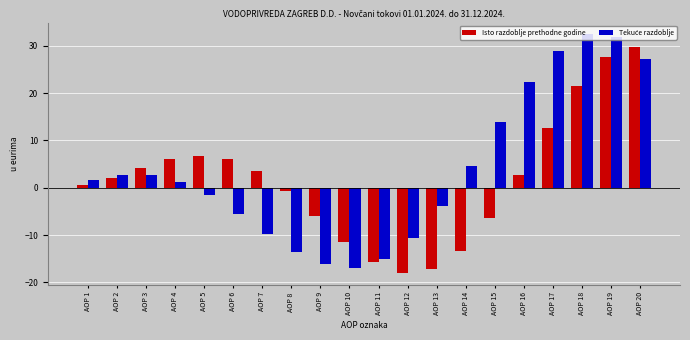

What is the minimum value for Isto razdoblje prethodne godine?

-17.9